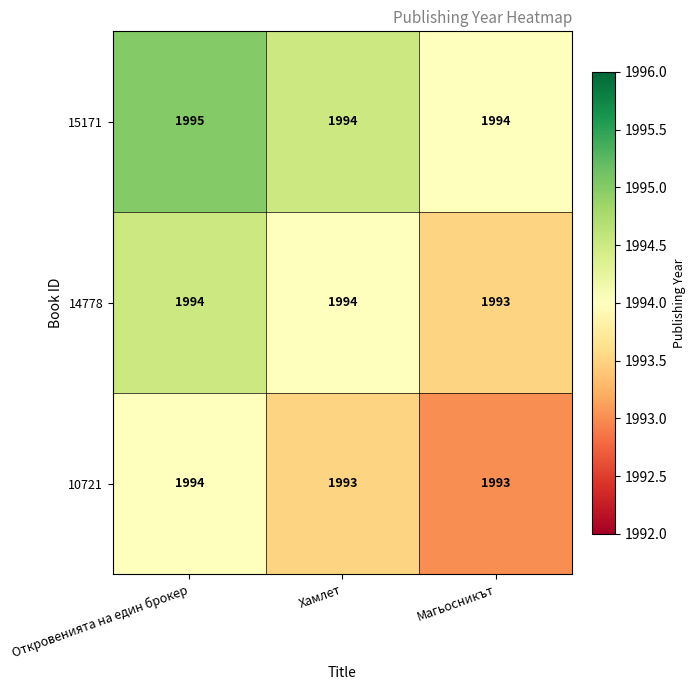

What is the sum of all 10721 values?

5980